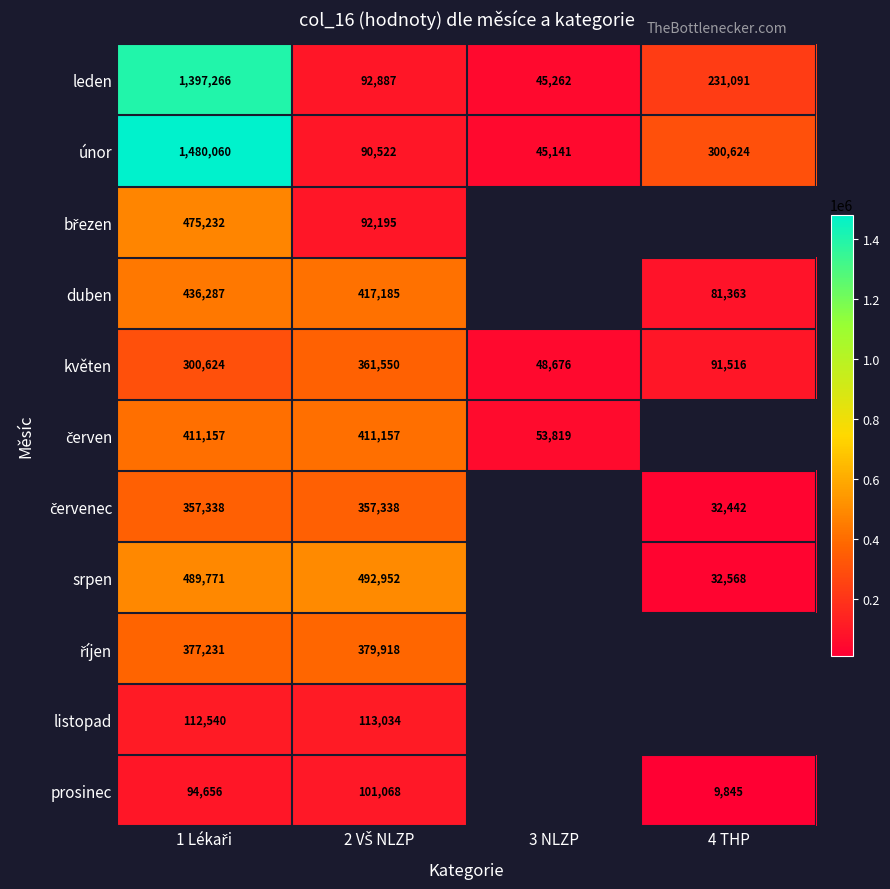

At which label is únor closest to 762600?

4 THP